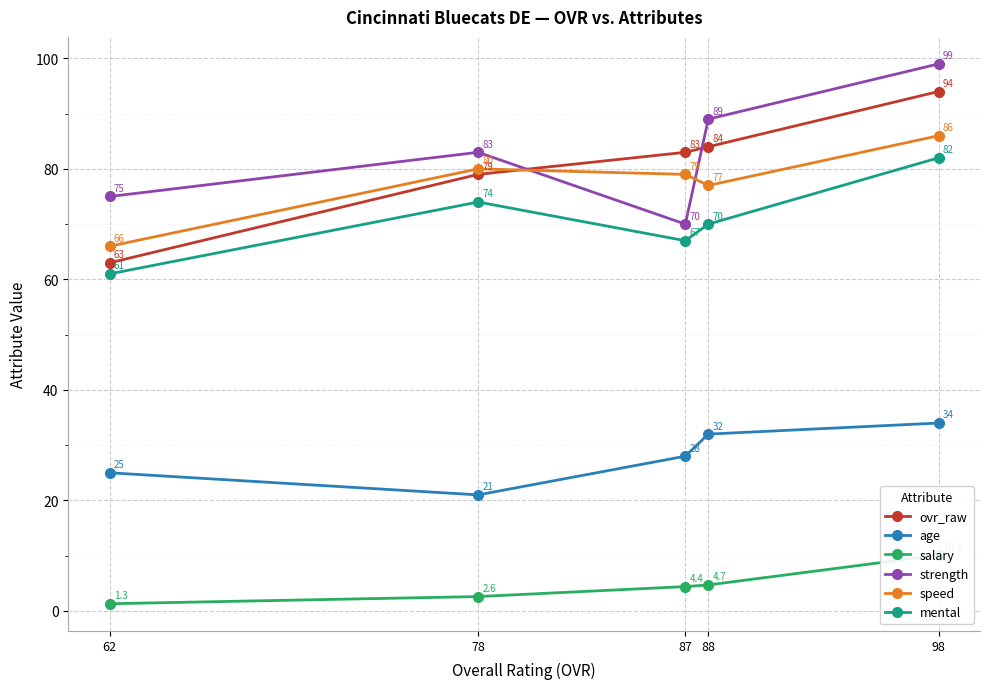

List the labels in order of speed value, smallest first.

62, 88, 87, 78, 98